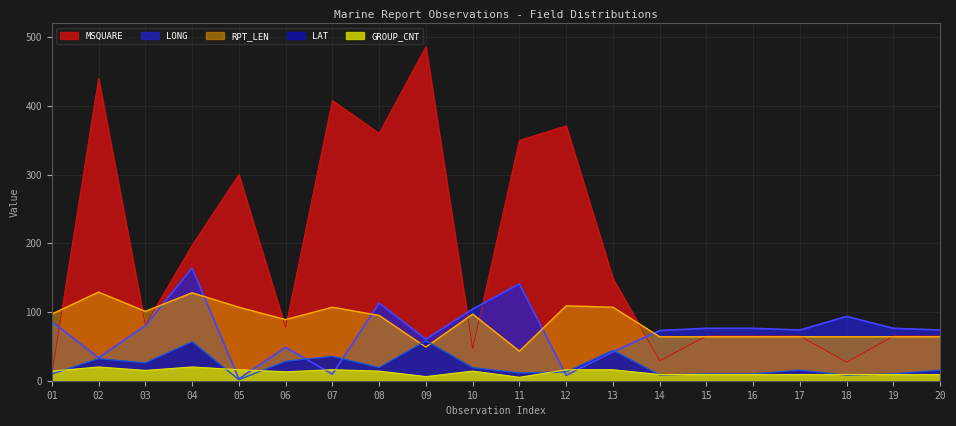

What is the maximum value shown in the chart?

486.0